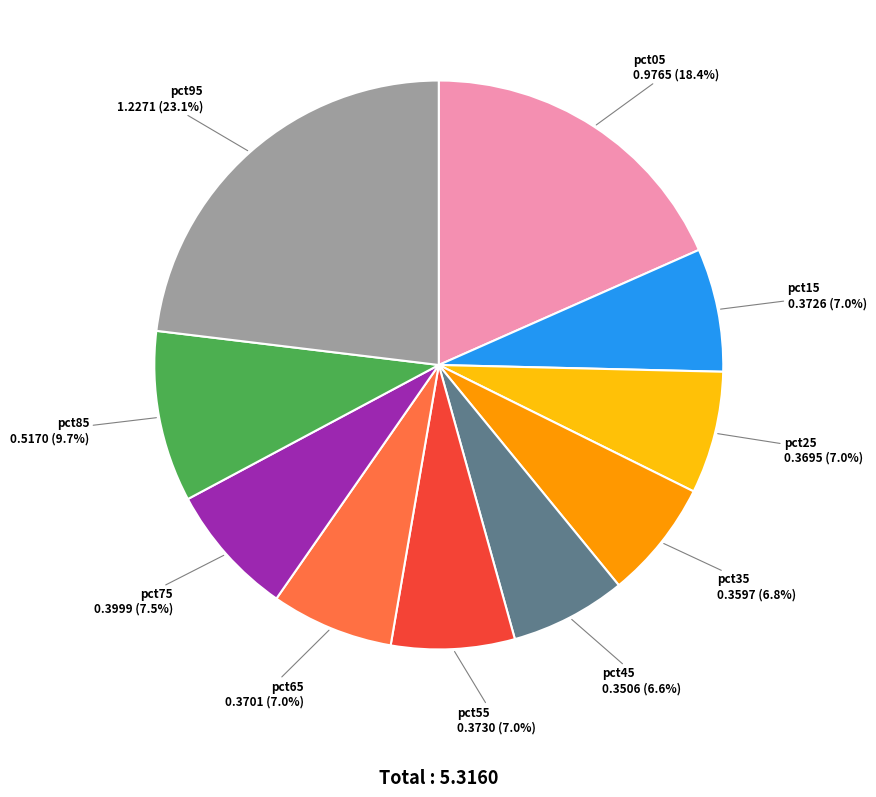

Which slice is the largest?

pct95